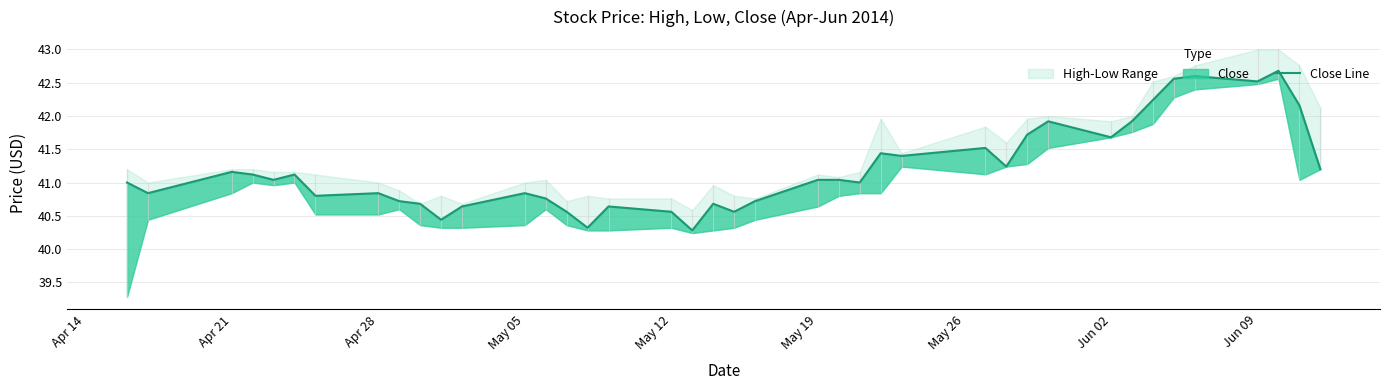

True or false: the data has more than 2 interior local peaks.

True